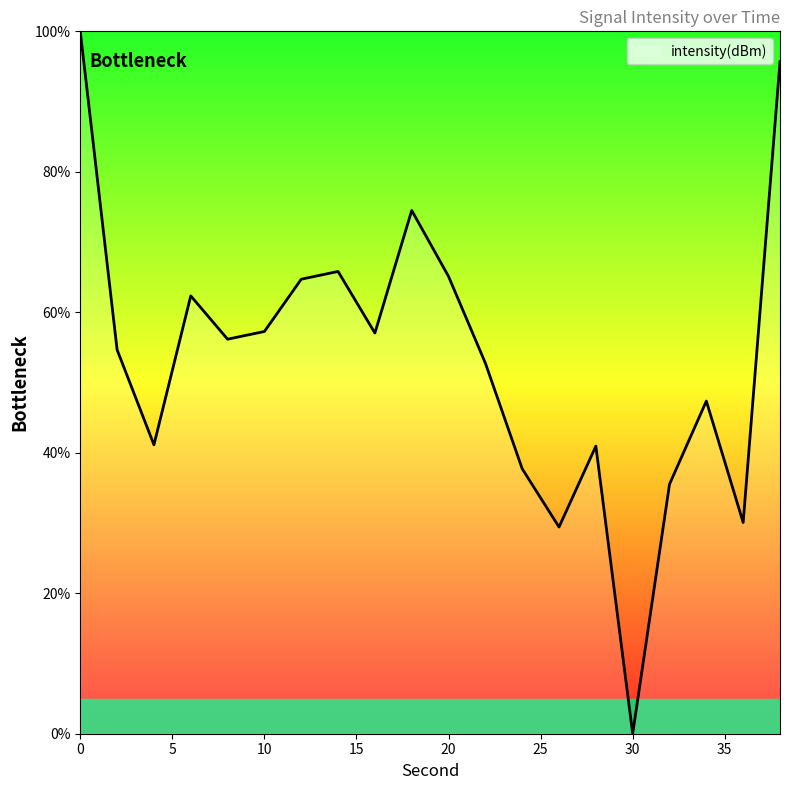

What is the greatest value displayed?

100.0